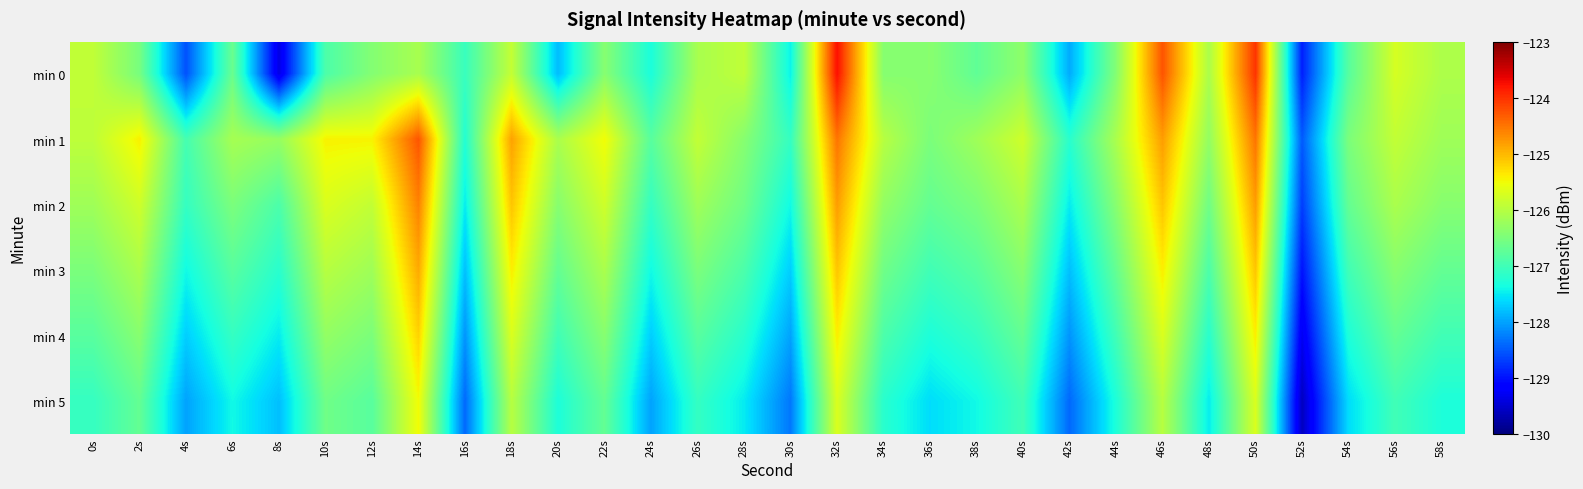

What is the minimum value shown in the chart?

-129.6